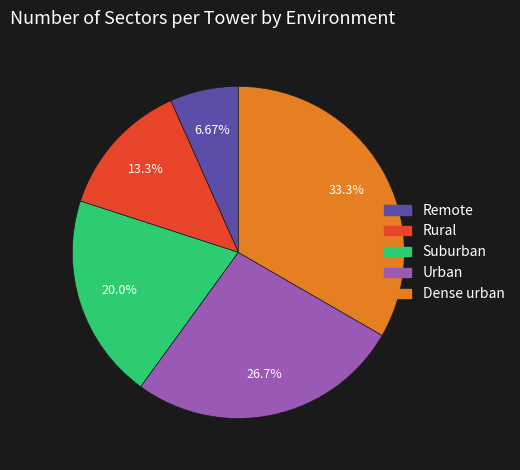

Which slice is the largest?

Dense urban